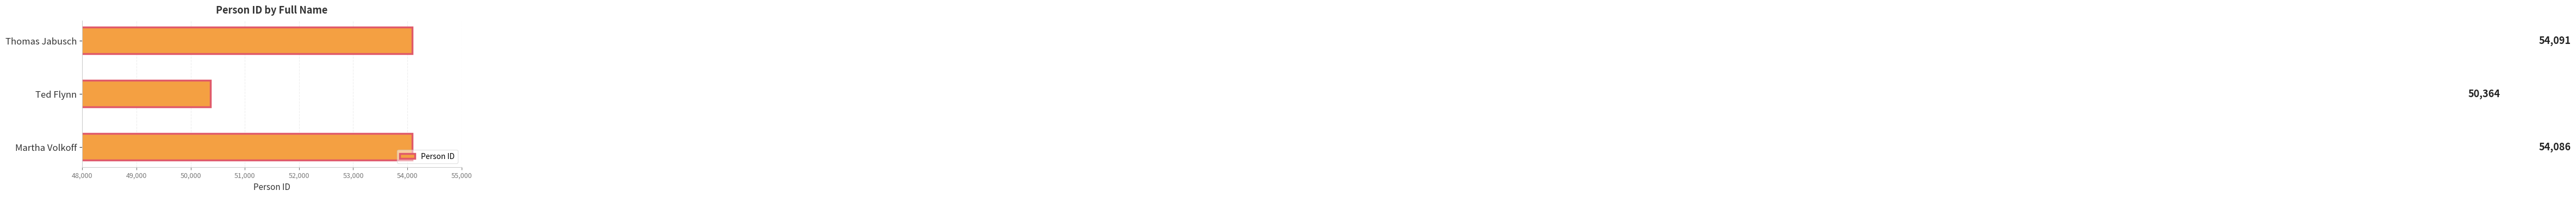

Reading bottom to top, list all the values displayed in this chart.

54086	50364	54091